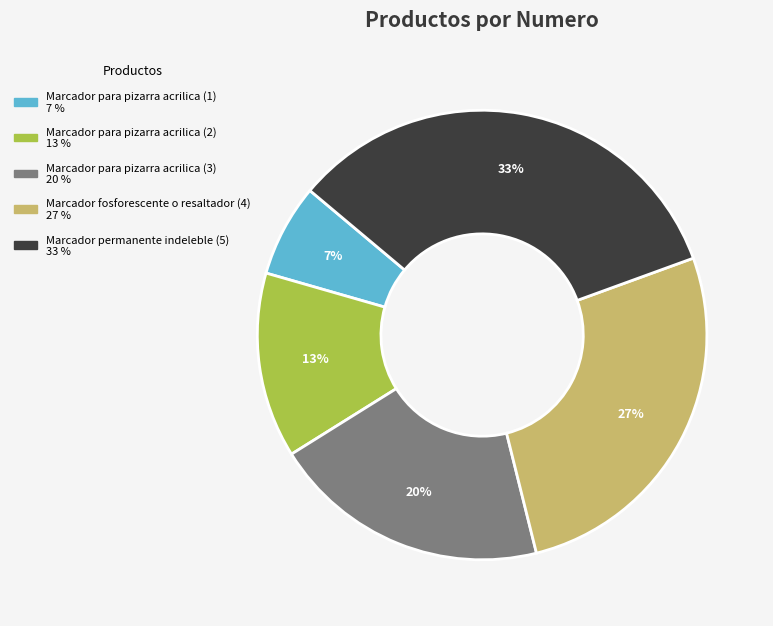

To the nearest percent, what is the combined percentage of Marcador para pizarra acrilica (3) and Marcador fosforescente o resaltador (4)?

47%